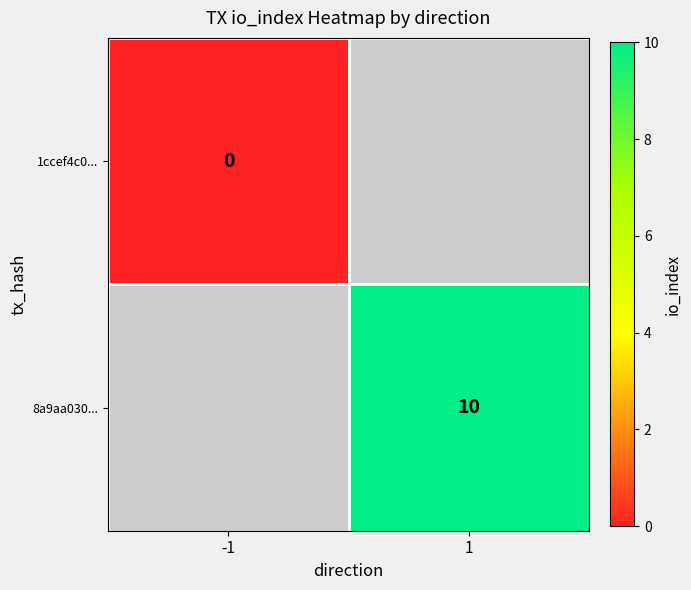

True or false: 8a9aa030... has a value of 5.4 at 1.

False